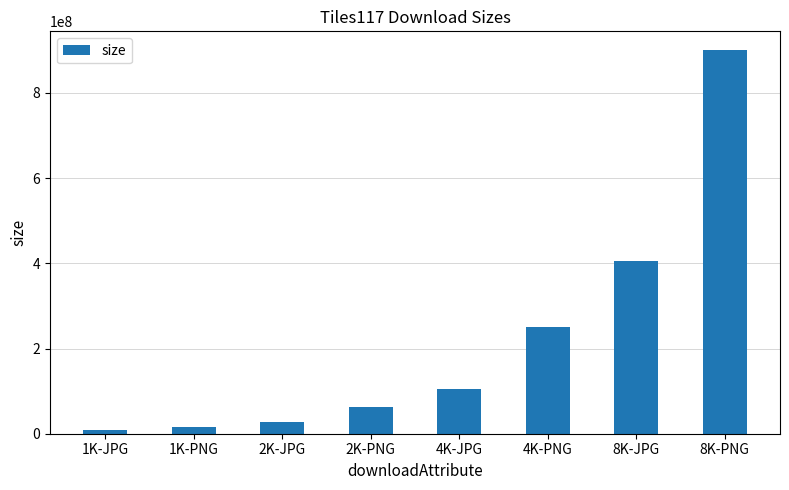

Rank the categories by value from highest to lowest.

8K-PNG, 8K-JPG, 4K-PNG, 4K-JPG, 2K-PNG, 2K-JPG, 1K-PNG, 1K-JPG